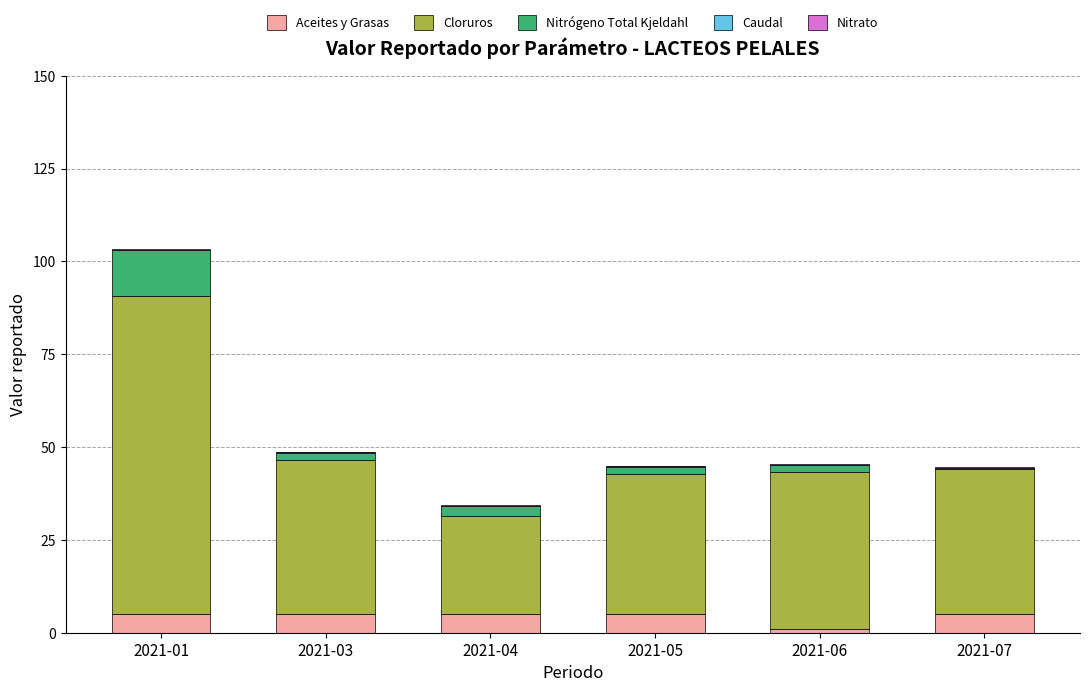

At which category is the sum across all series the highest?

2021-01